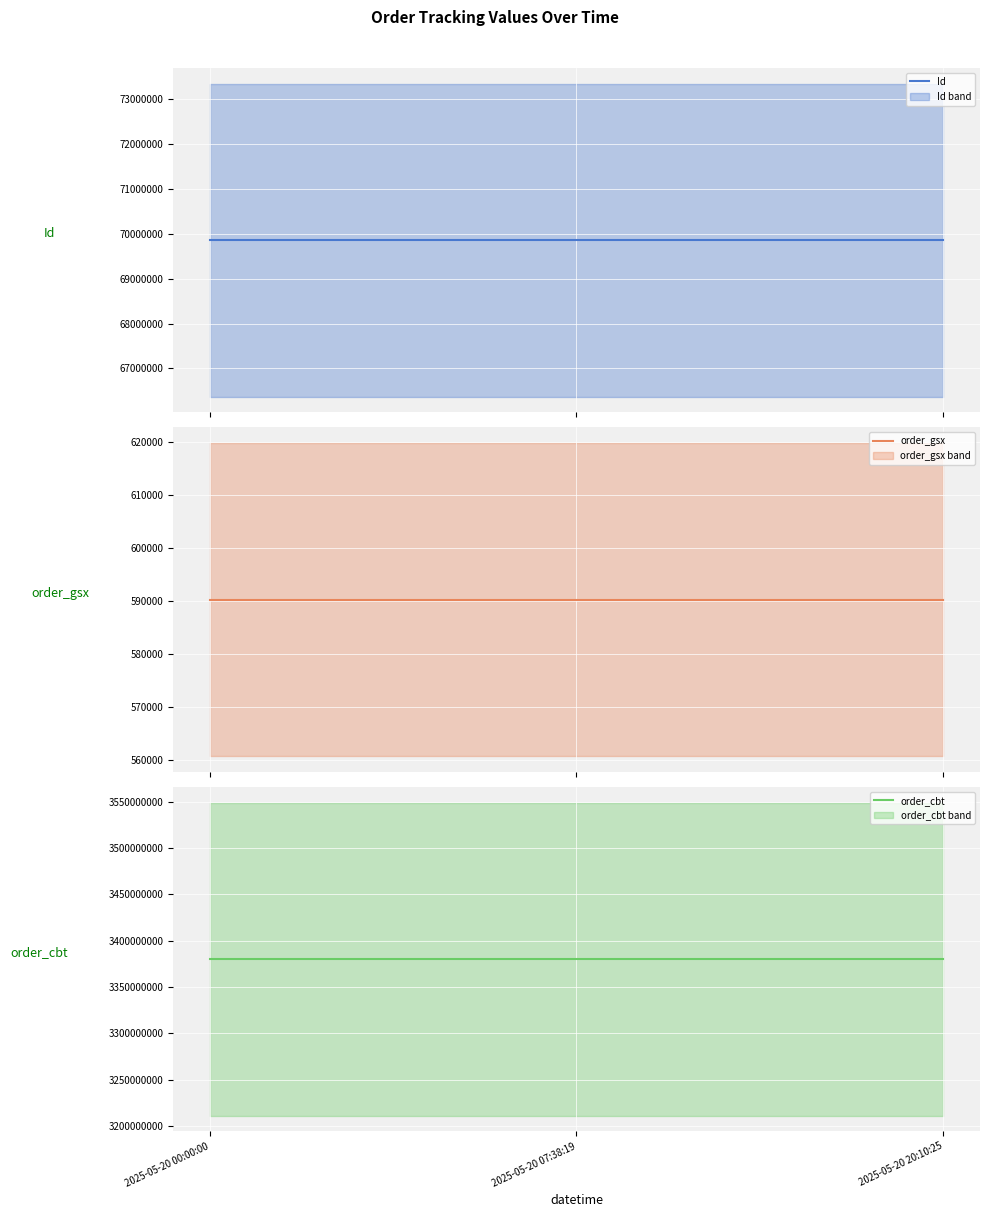

The value of order_cbt at 2025-05-20 20:10:25 is 3380068547. True or false?

True